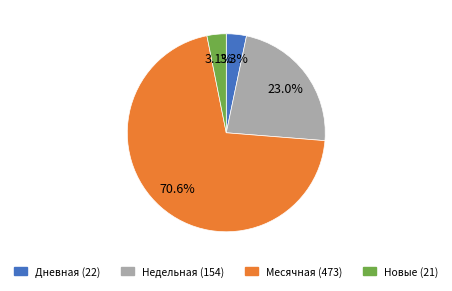

Which slice is the largest?

Месячная